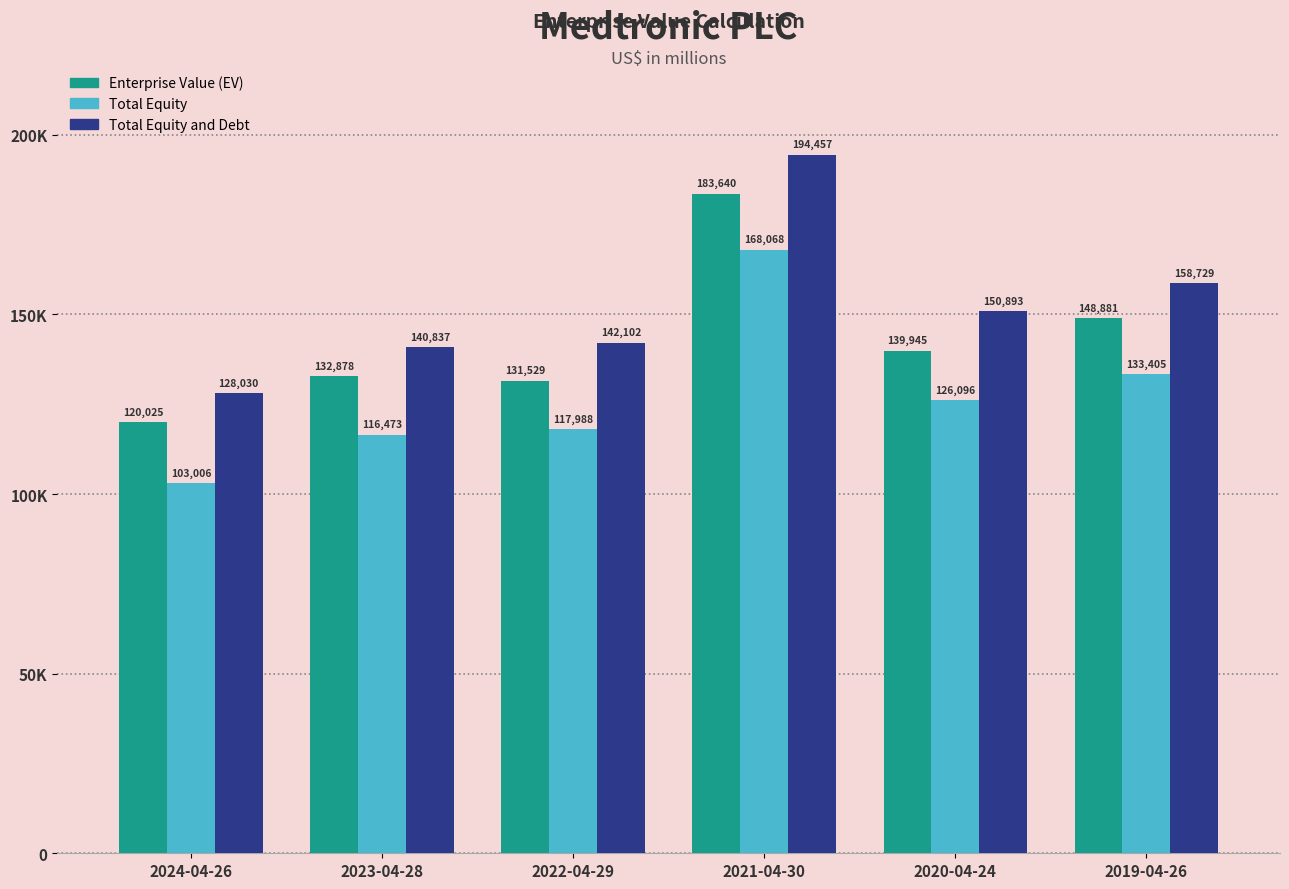

Rank the categories by Total Equity and Debt value from highest to lowest.

2021-04-30, 2019-04-26, 2020-04-24, 2022-04-29, 2023-04-28, 2024-04-26